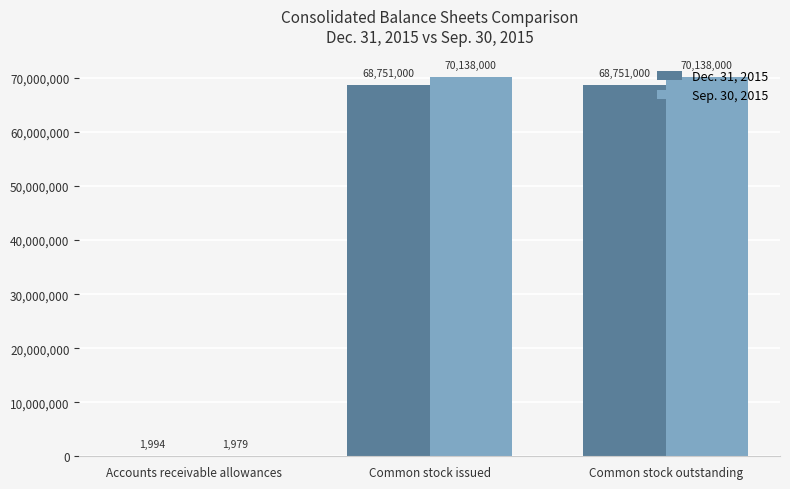

What is the sum of all Sep. 30, 2015 values?

140277979